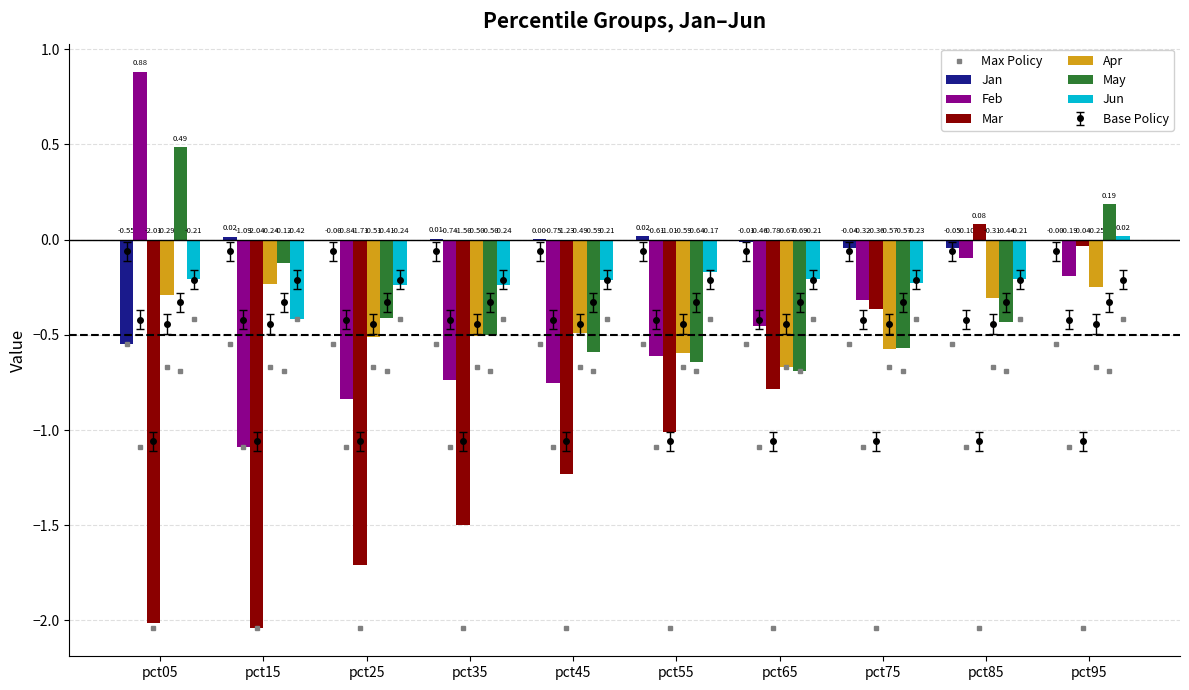

What is the greatest value displayed?

0.9